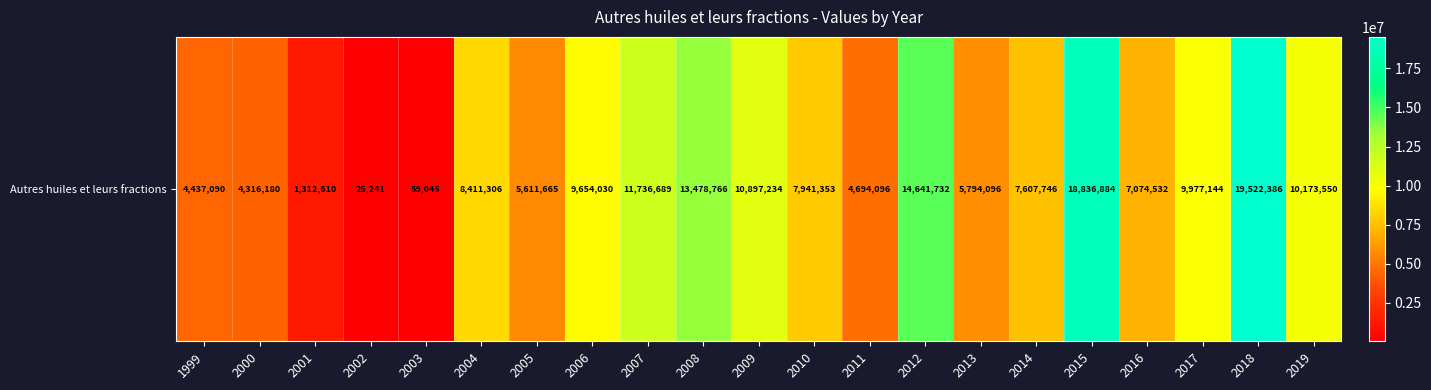

Rank the categories by value from highest to lowest.

2018, 2015, 2012, 2008, 2007, 2009, 2019, 2017, 2006, 2004, 2010, 2014, 2016, 2013, 2005, 2011, 1999, 2000, 2001, 2003, 2002